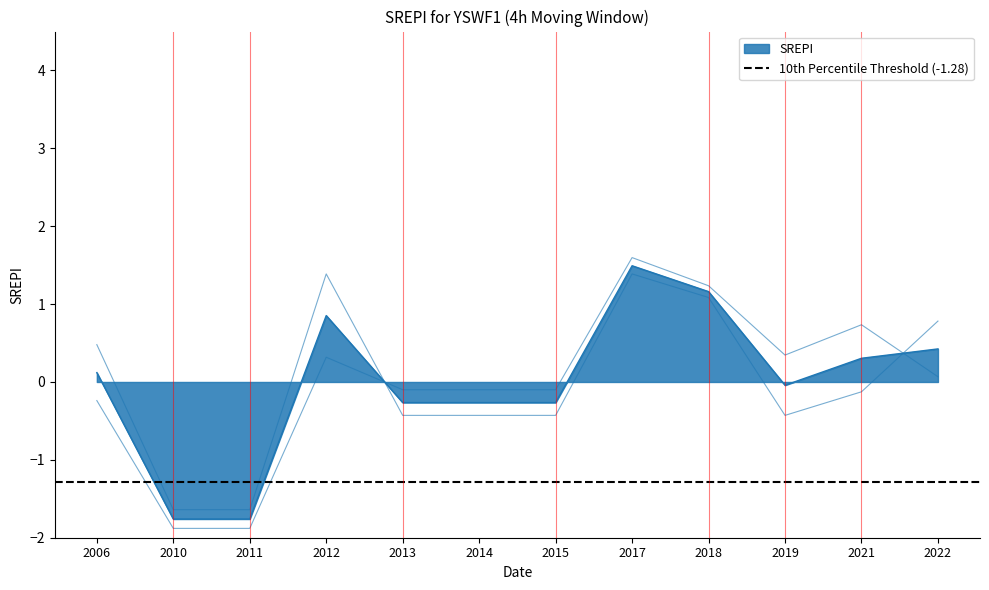

What is the spread (max minus min) of values at 2011?

0.2